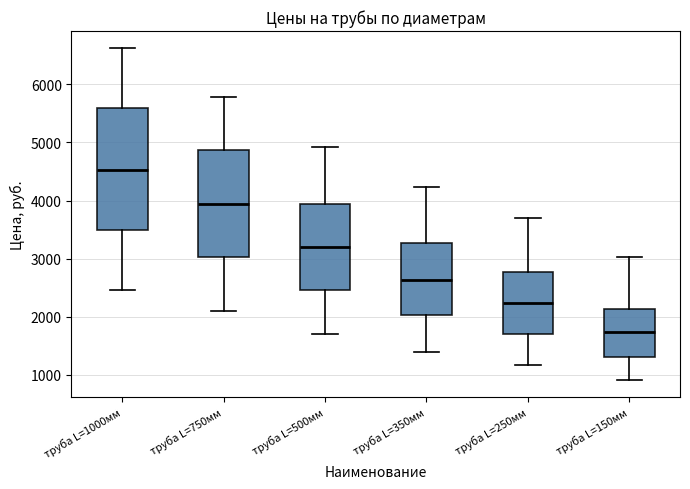

Which box is the tallest, from its lower edge to its upper edge?

труба L=1000мм